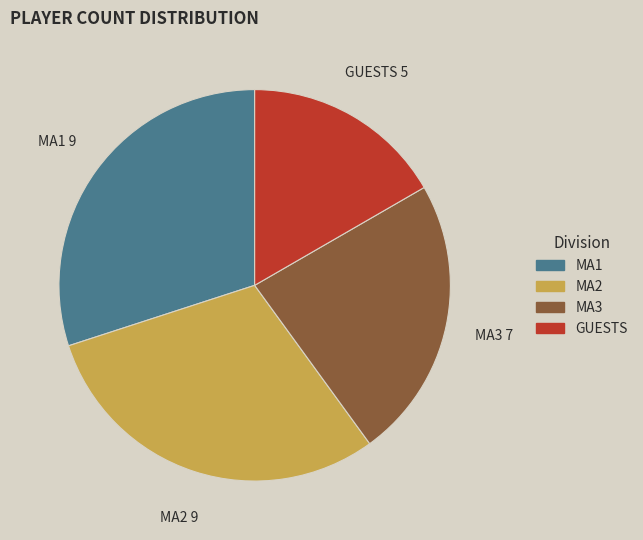

Which category has the smallest portion of the pie?

GUESTS